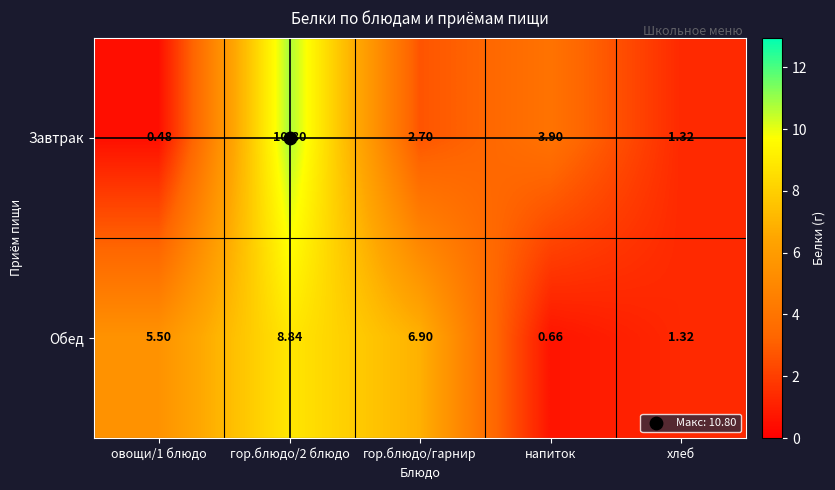

Between напиток and хлеб, which series saw the biggest shift?

Завтрак